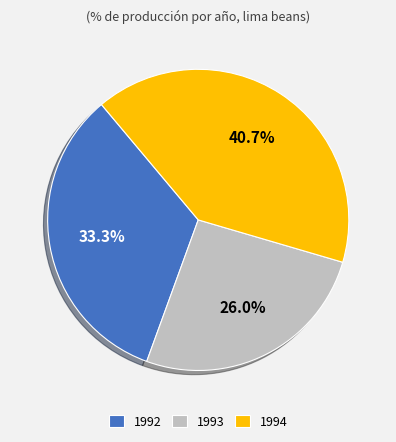

Is 1992 the majority of the pie?

No